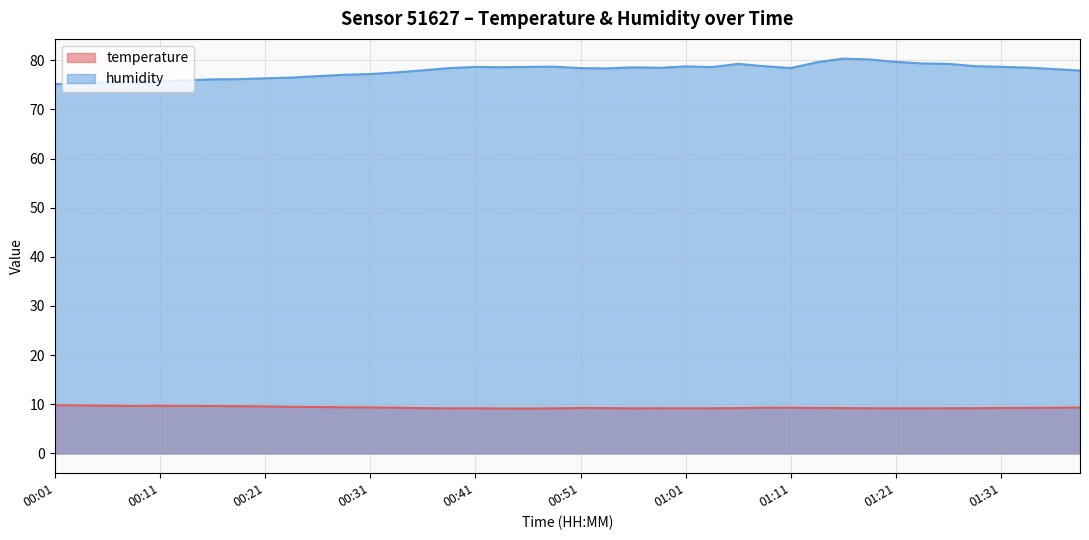

At which label does humidity first exceed 78?

00:38